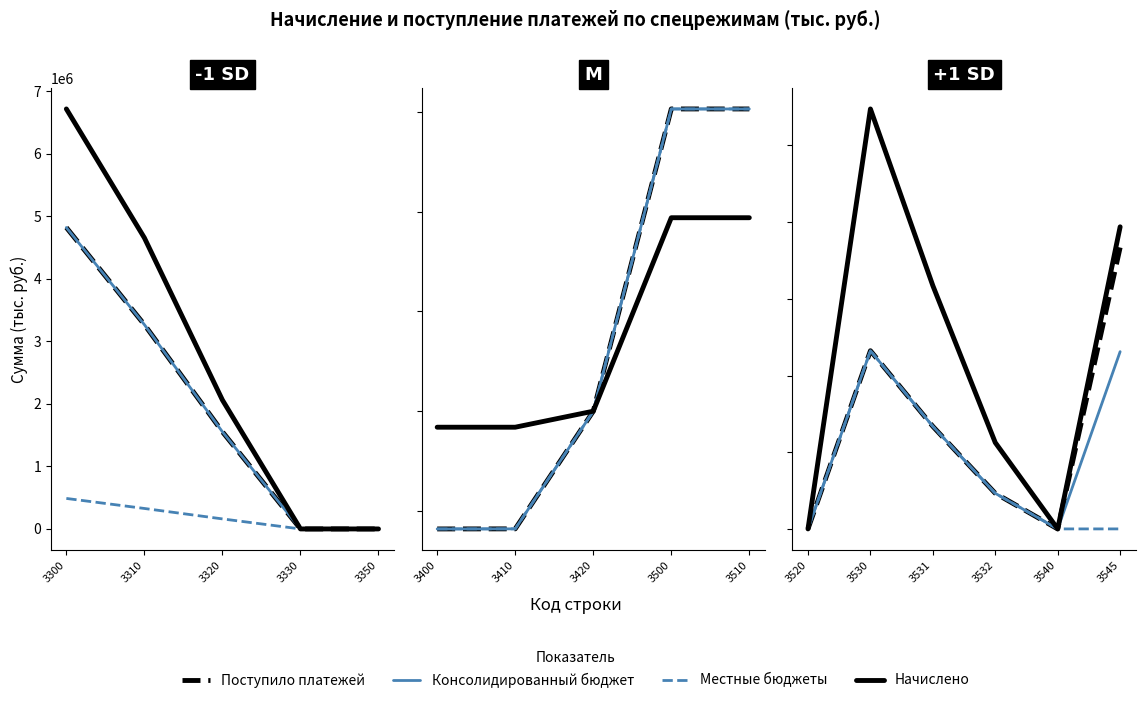

True or false: Поступило платежей has a value of 1 at 3520.

False